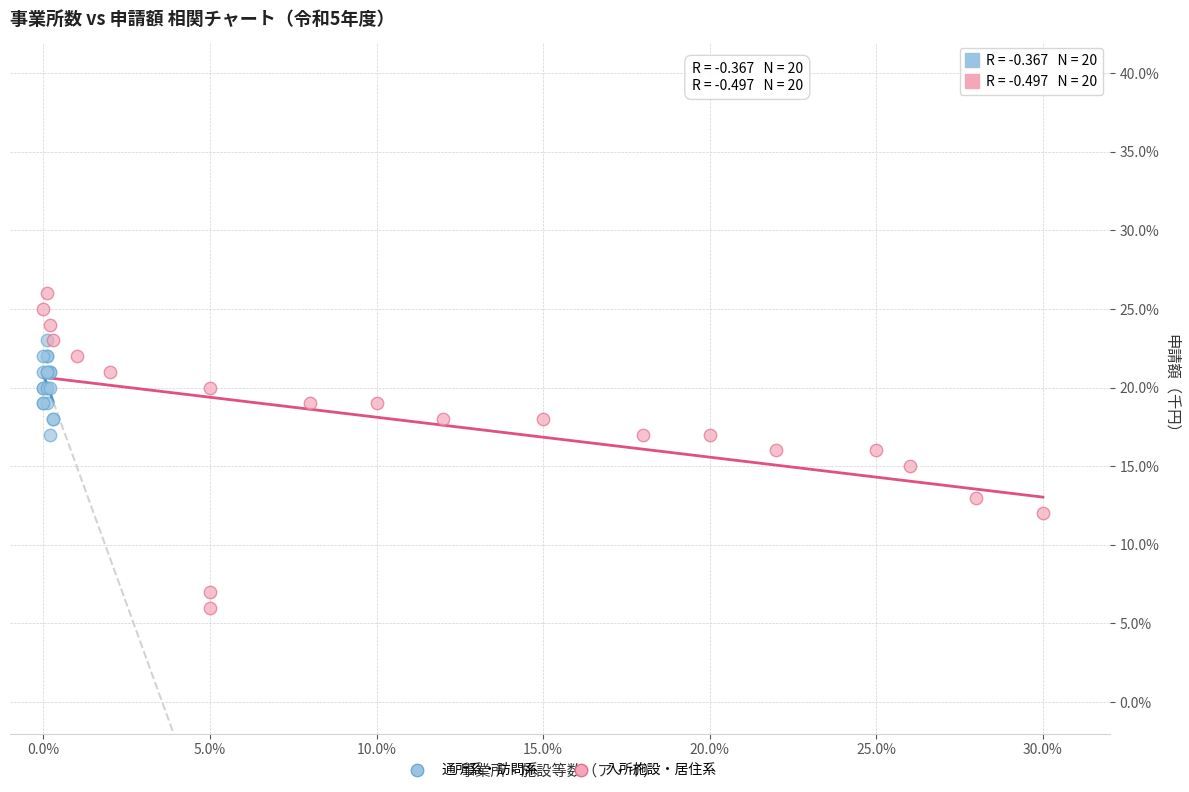

Which series has the widest spread of Y values?

入所施設・居住系